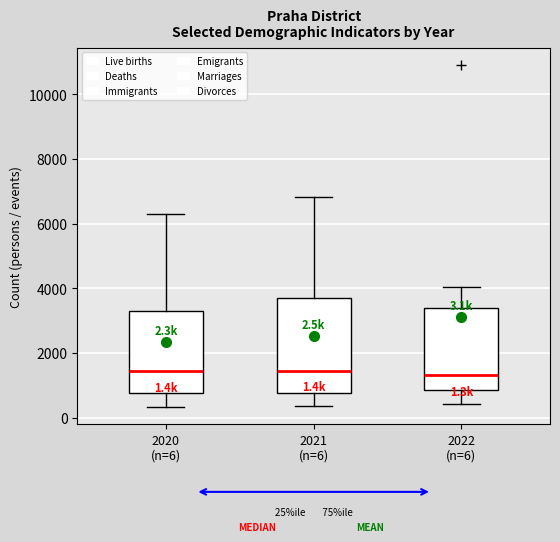

Comparing the boxes themselves (not the whiskers), which one is the tallest?

2021 (n=6)